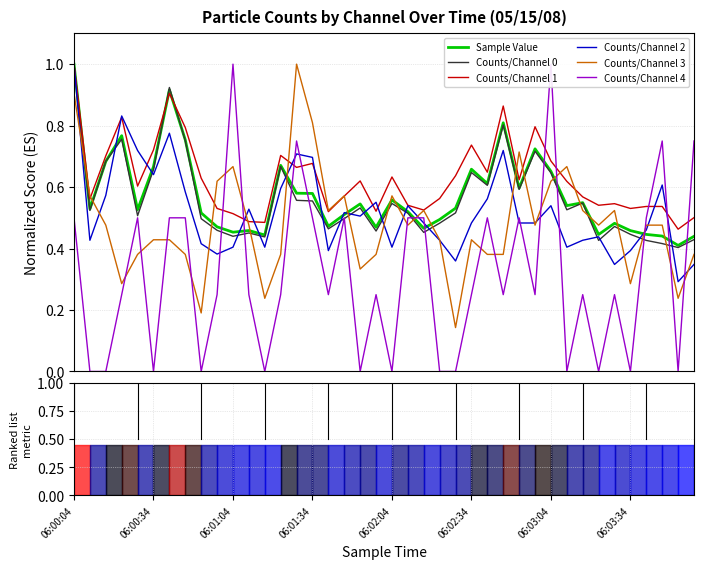

True or false: Counts/Channel 2 and Counts/Channel 4 intersect in this chart.

True